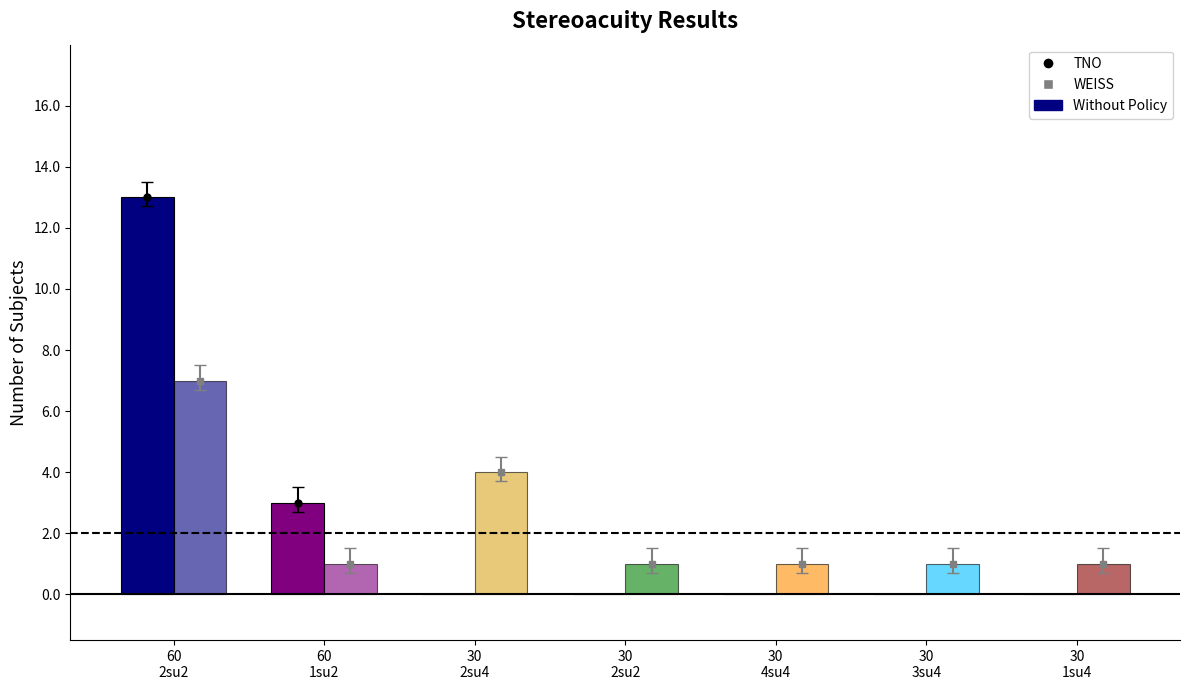

How many distinct data groups are displayed?

2